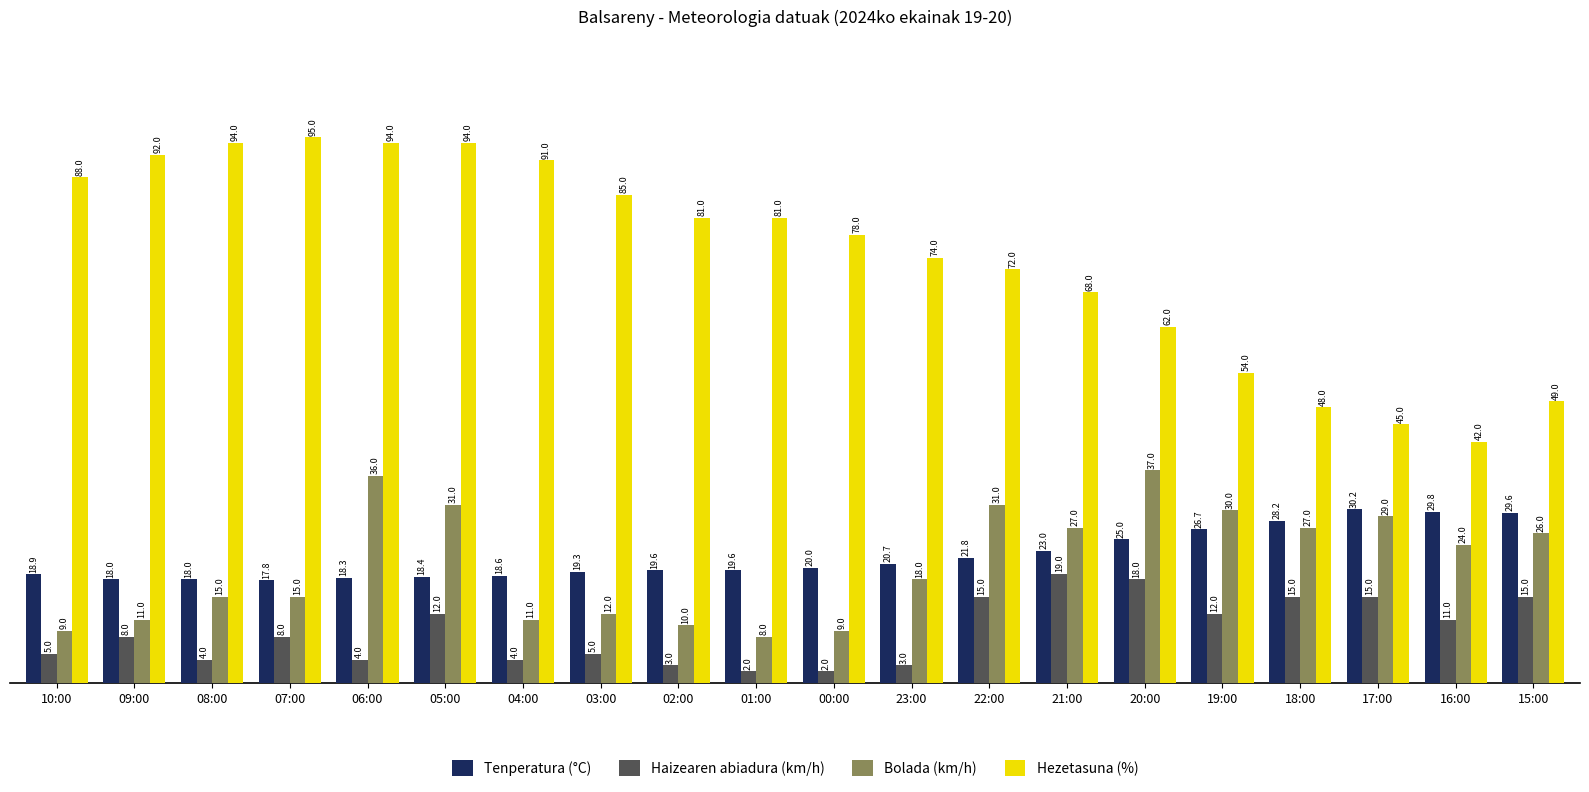

The value of Bolada (km/h) at 21:00 is 16.2. True or false?

False